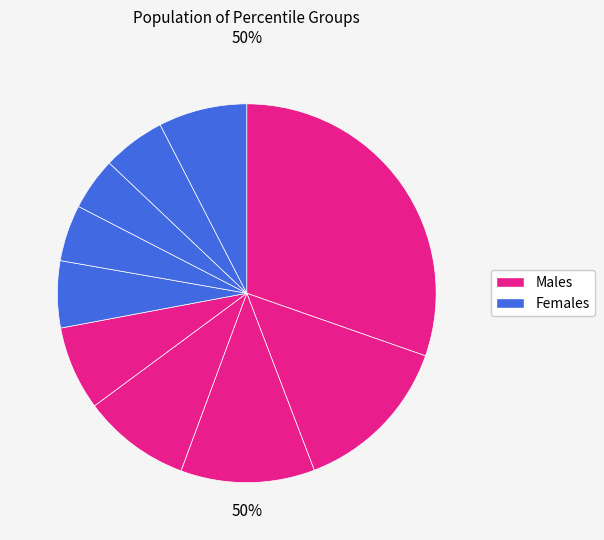

To the nearest percent, what is the difference between the pct15 and pct95 slice percentages?

6%